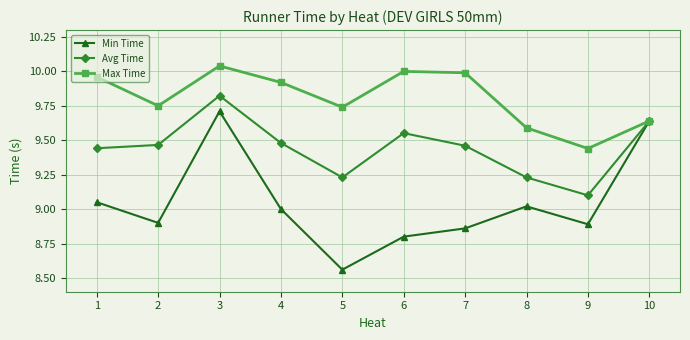

List the series in order of their peak value, highest first.

Max Time, Avg Time, Min Time